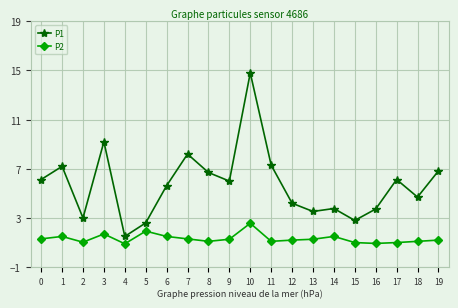

Read the P1 value at 6.

5.6